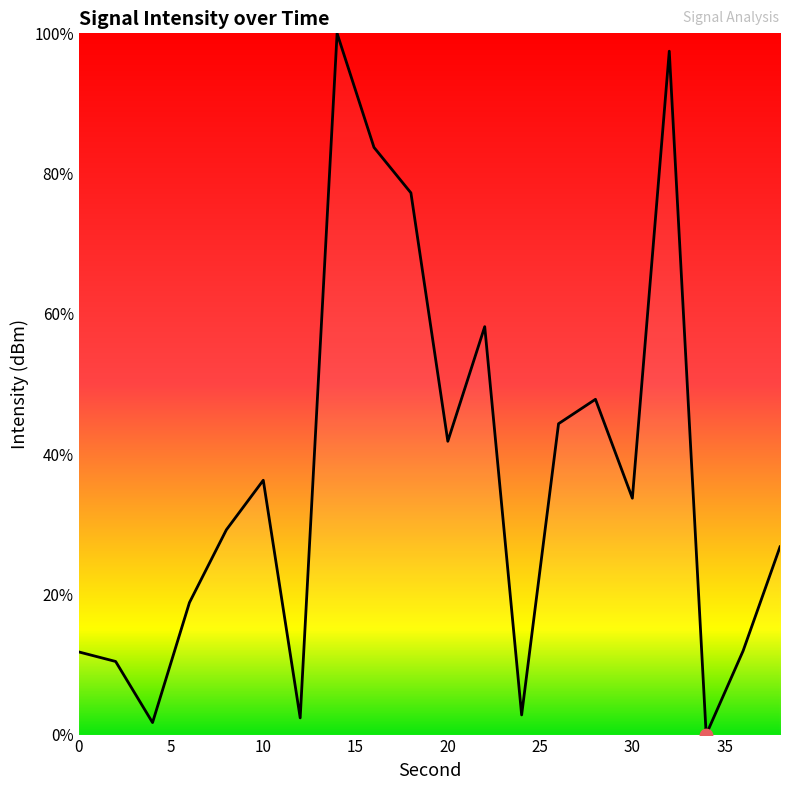

What is the difference between the maximum and minimum values?

100.0